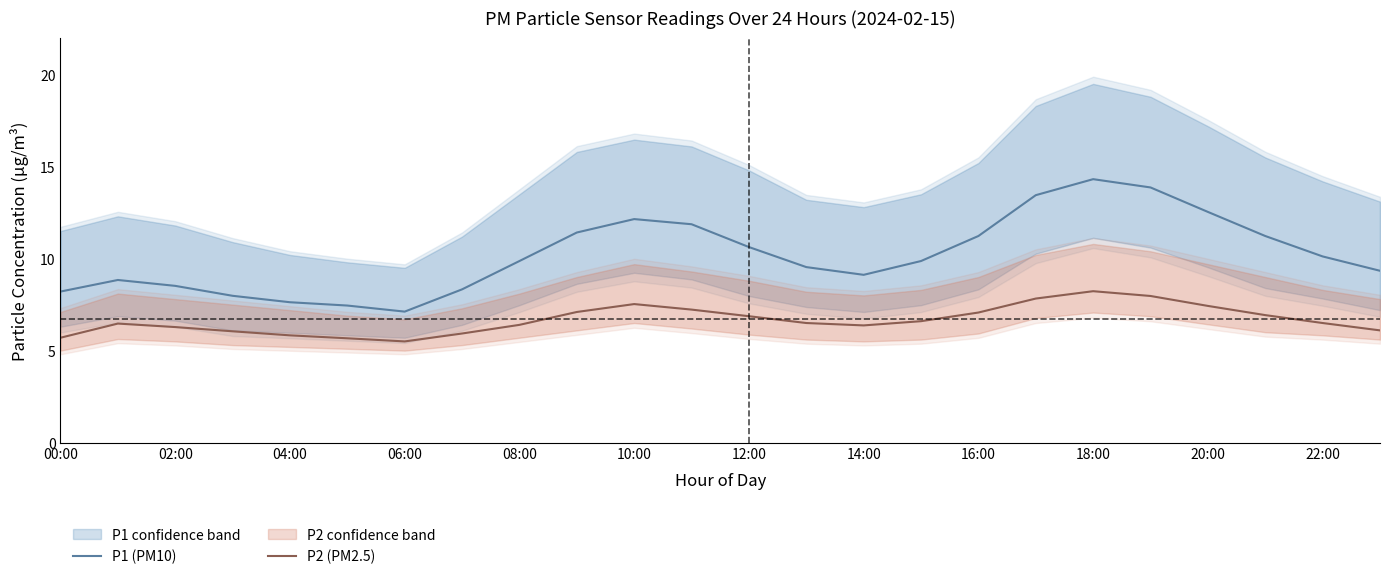

Which series has the largest total across all categories?

P1 (PM10)